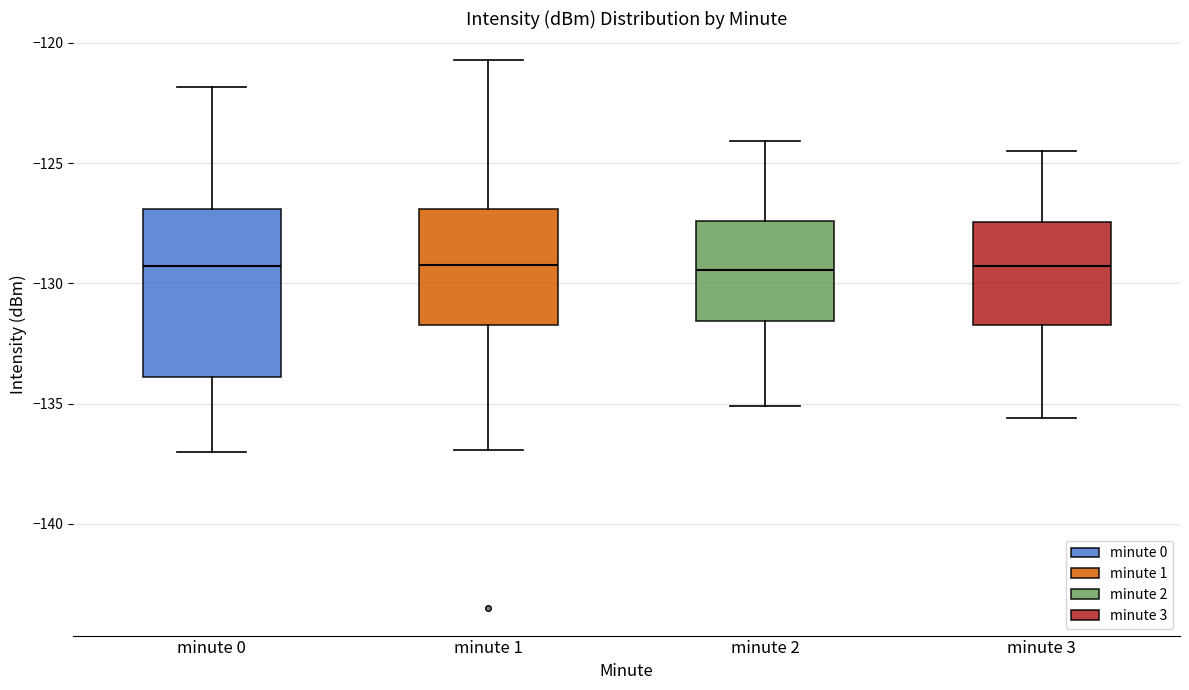

Where is the lower edge of the box for minute 2 on the y-axis? The values are not printed on the chart, so give them approximately, as read against the axis.

-131.5